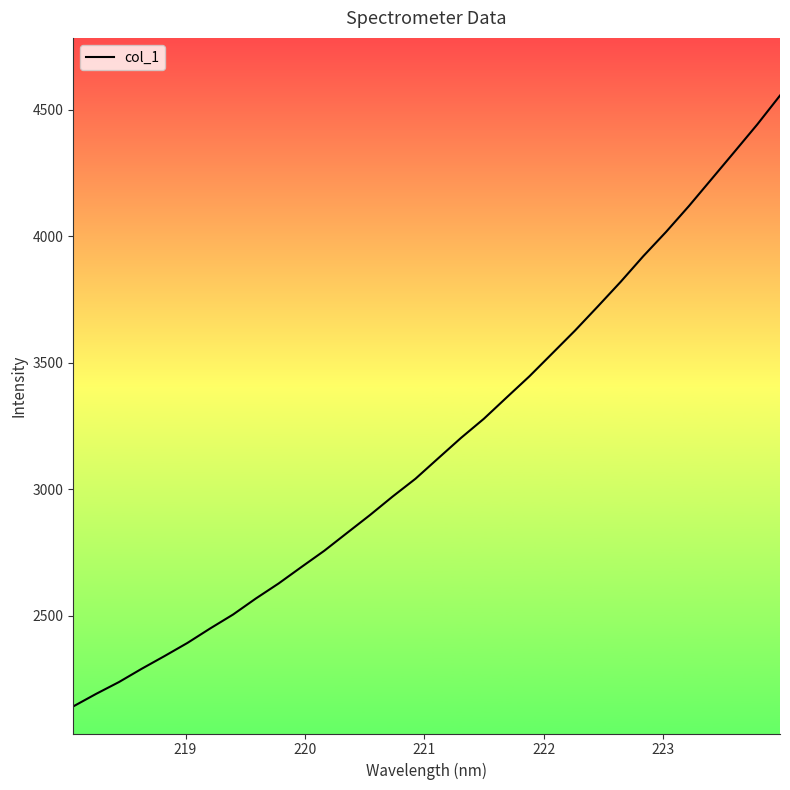

What is the difference between the maximum and minimum values?

2414.2